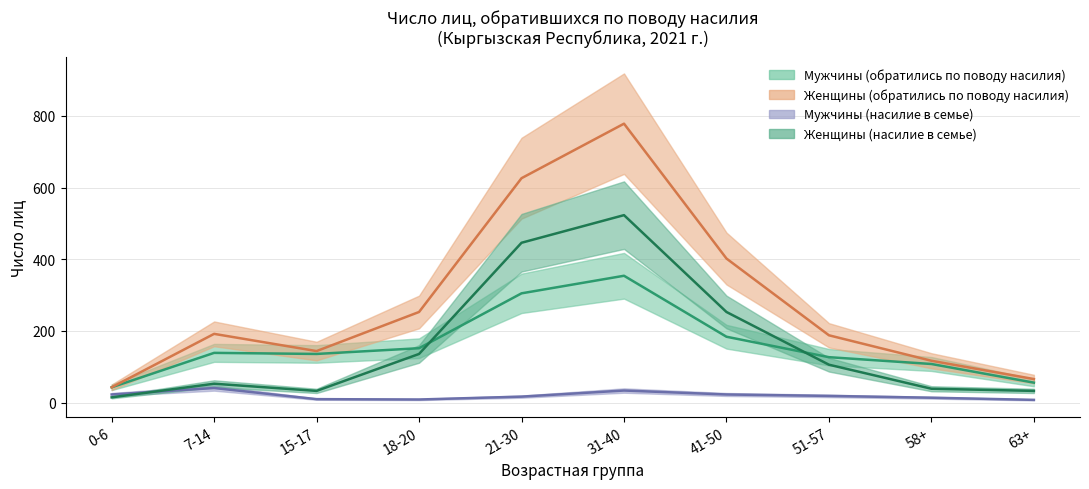

What is the approximate value of Женщины (насилие в семье) at 63+?

33